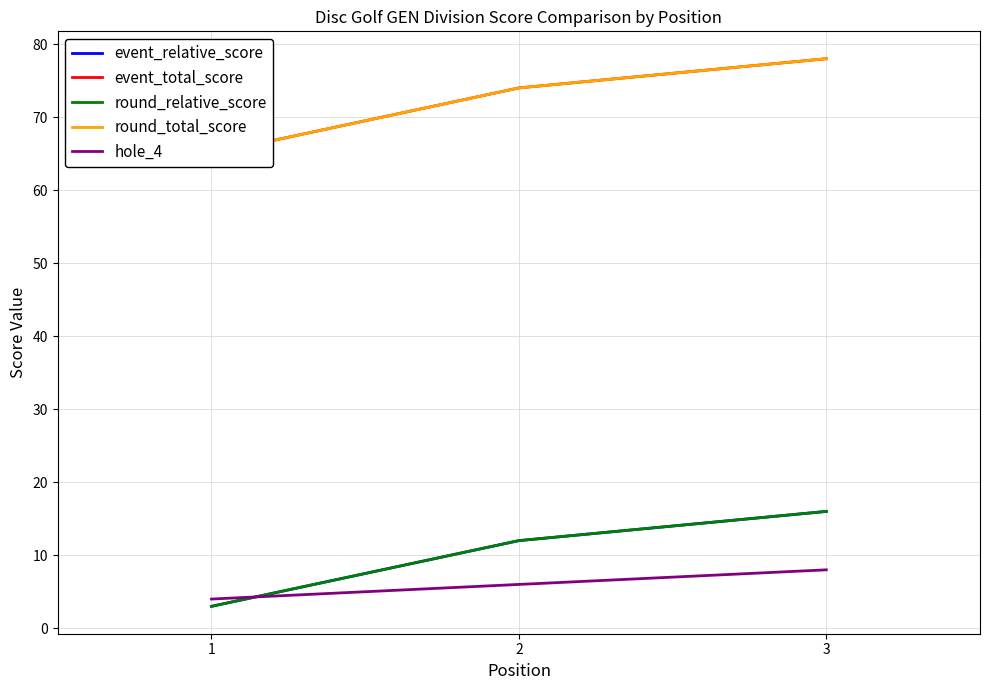

How many lines are shown in the chart?

5